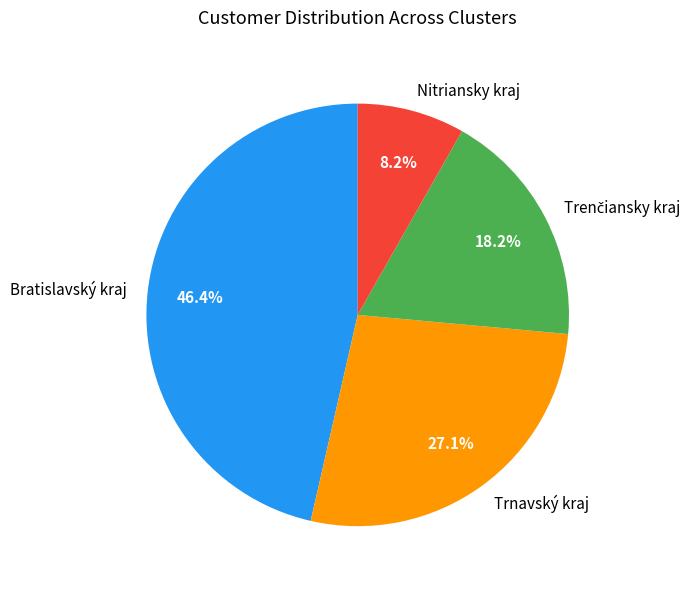

What is the largest slice in the pie chart?

Bratislavský kraj